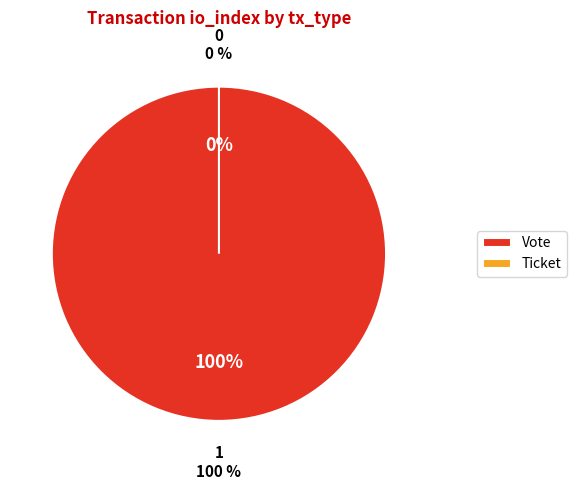

How many segments does this pie chart have?

2